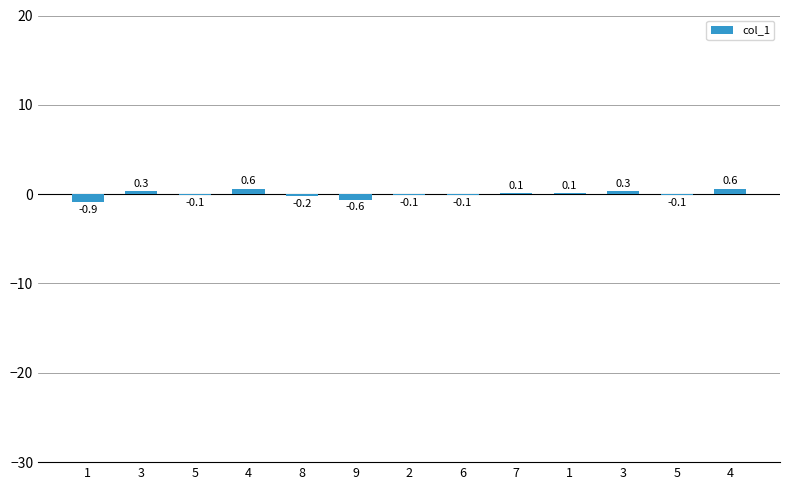

How many distinct data groups are displayed?

1